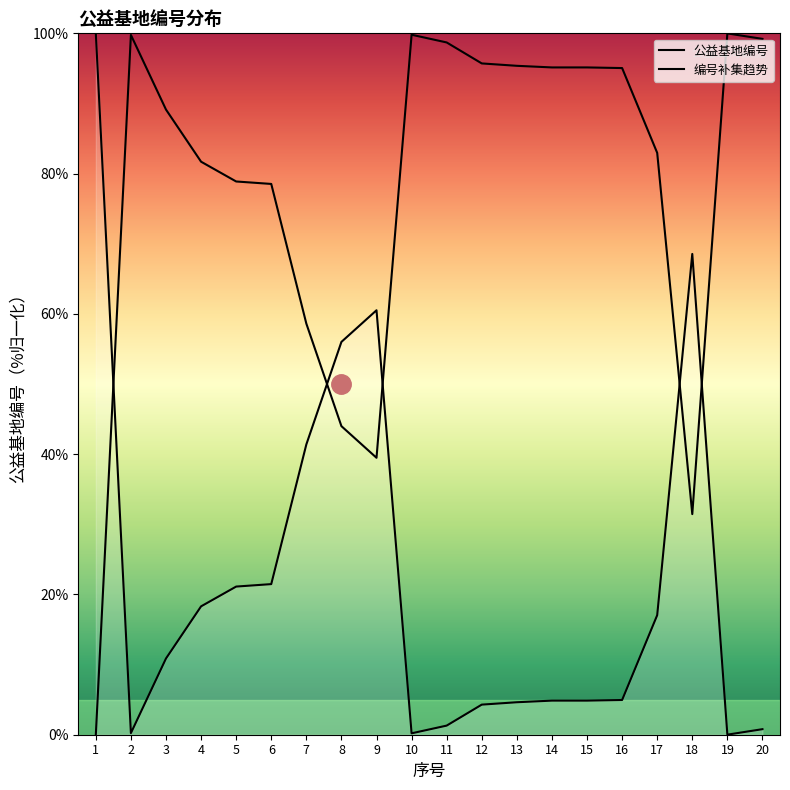

List the labels in order of value, largest first.

1, 18, 9, 8, 7, 6, 5, 4, 17, 3, 16, 14, 15, 13, 12, 11, 20, 2, 10, 19